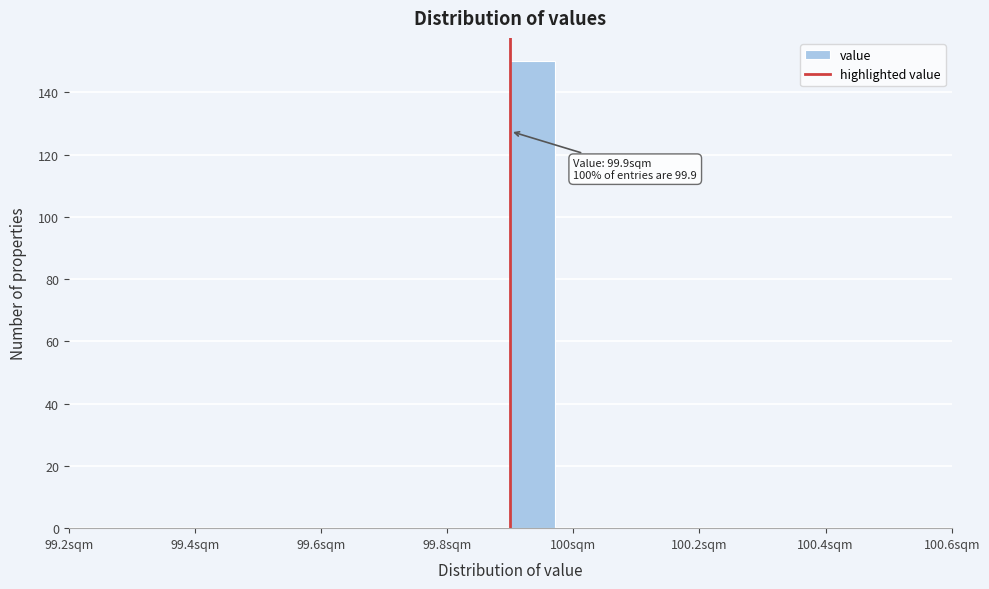

Read against the x-axis, roughly where is the centre of the tallest bar?

99.94